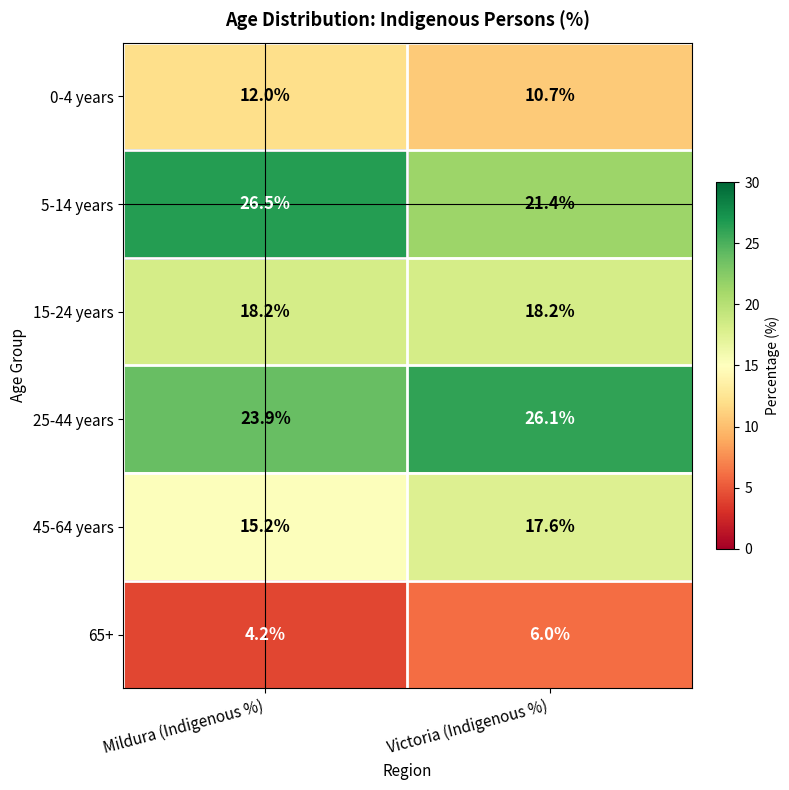

Where is 45-64 years nearest to the value 16?

Mildura (Indigenous %)